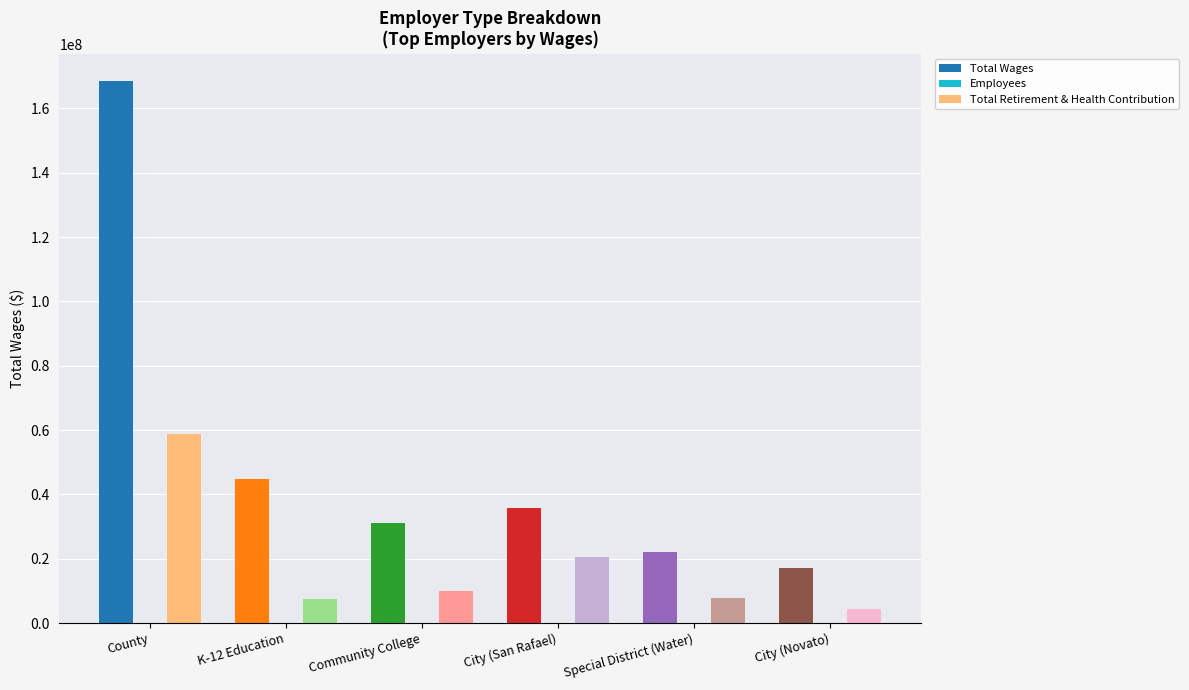

What position from the left is County?

1